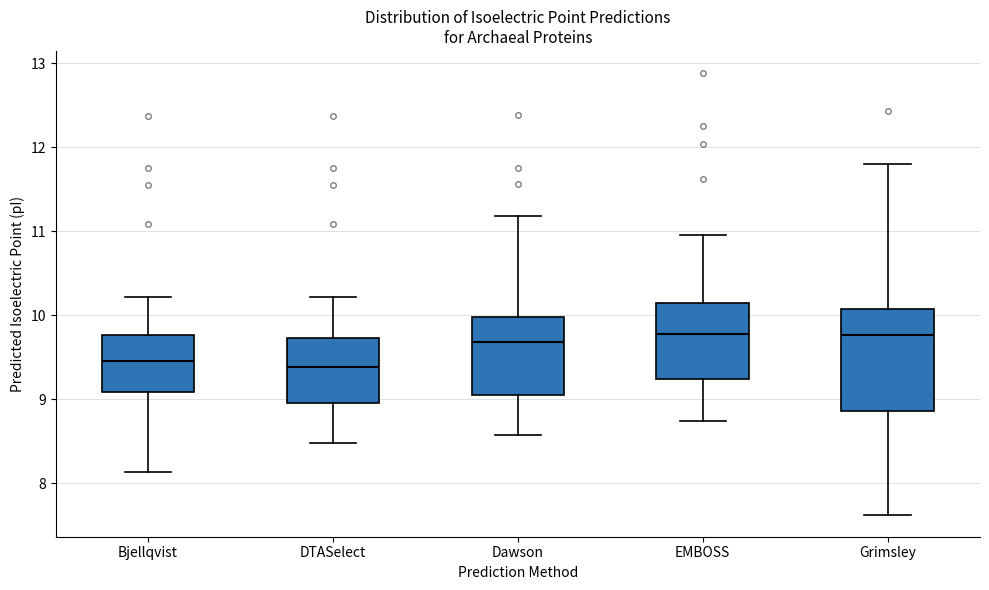

Reading left to right, transcribe this box plot: for each box, give where its median line is, the range the box spans, and where its two whiskers end, as read against the y-axis. The values are not printed on the chart, so give them approximately, as read against the axis.

Bjellqvist: median 9.5, box 9.1 to 9.8, whiskers 8.1 to 10.2
DTASelect: median 9.4, box 9.0 to 9.7, whiskers 8.5 to 10.2
Dawson: median 9.7, box 9.1 to 10.0, whiskers 8.6 to 11.2
EMBOSS: median 9.8, box 9.2 to 10.1, whiskers 8.7 to 11.0
Grimsley: median 9.8, box 8.9 to 10.1, whiskers 7.6 to 11.8